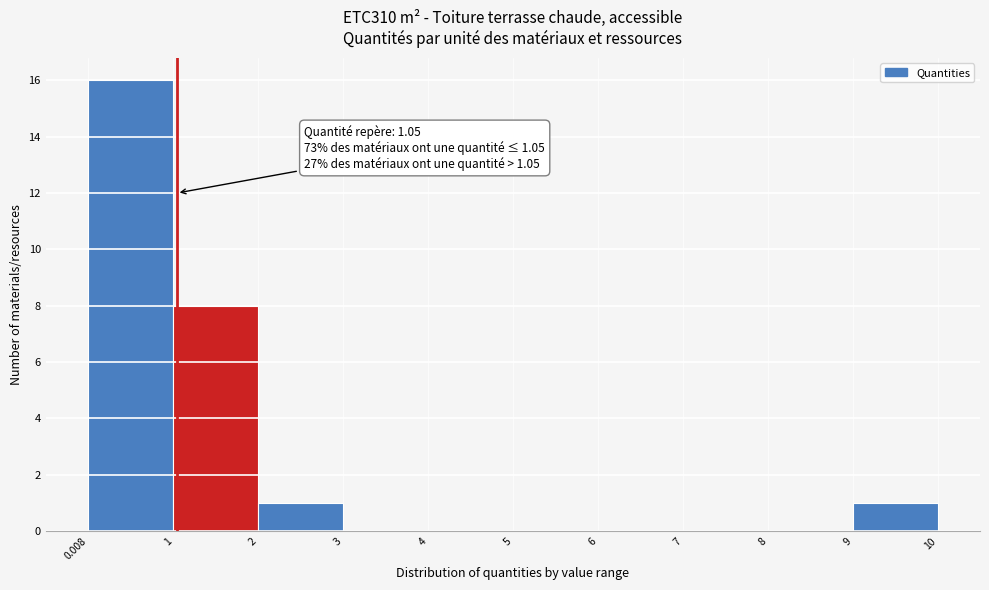

Which range on the x-axis has the tallest bar?

0.008 to 1